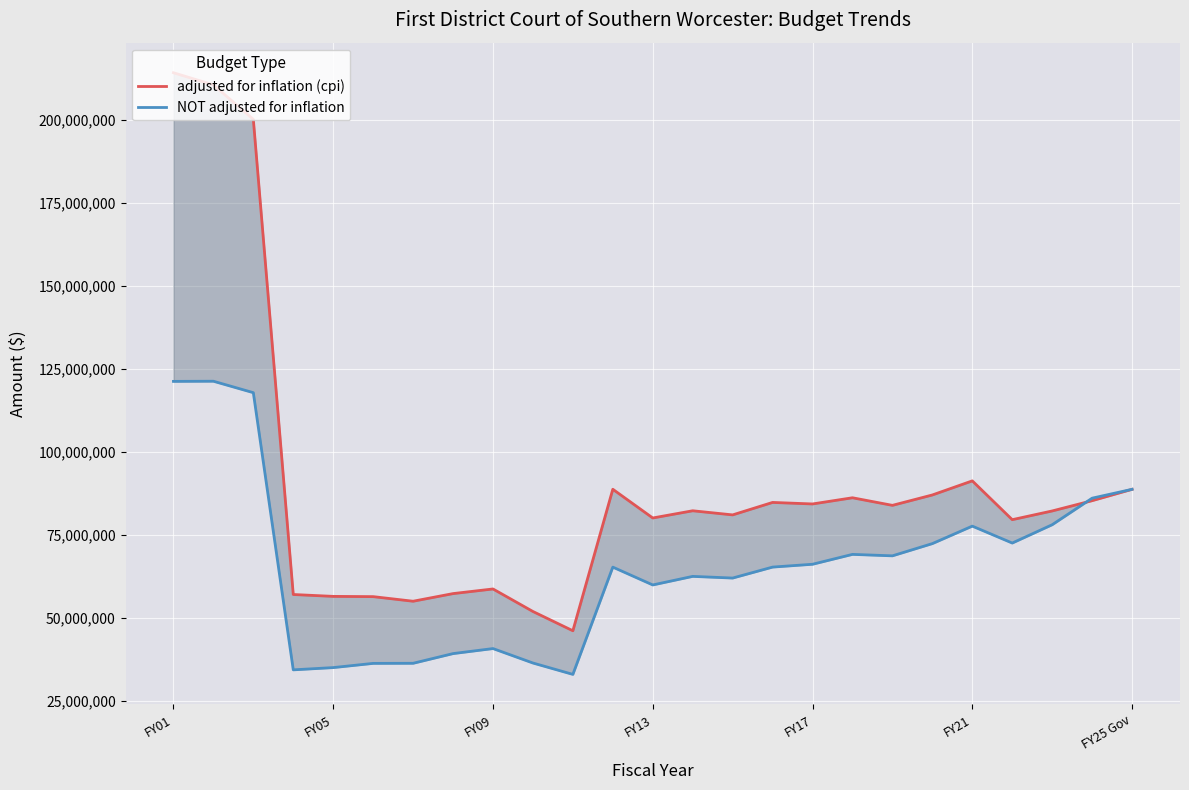

At which label does adjusted for inflation (cpi) first exceed 82164861?

FY01